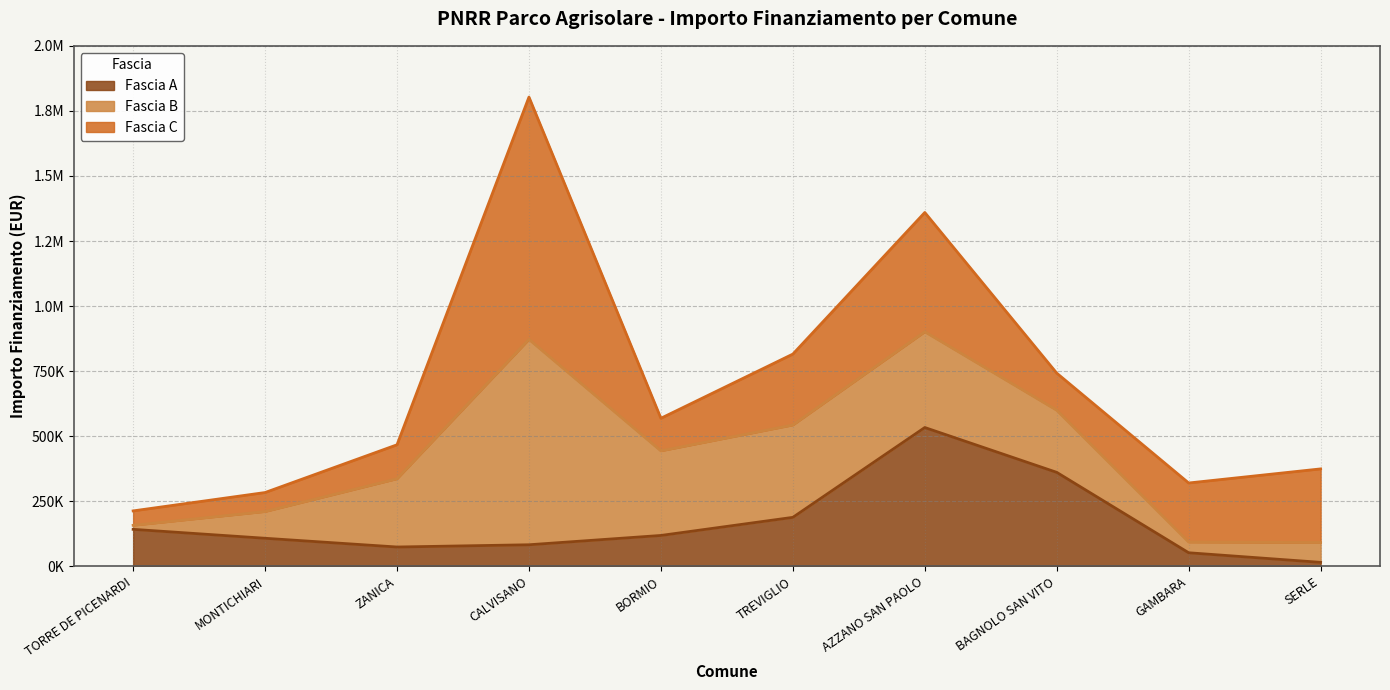

What is the difference between the highest and lowest values at ZANICA?

187840.0